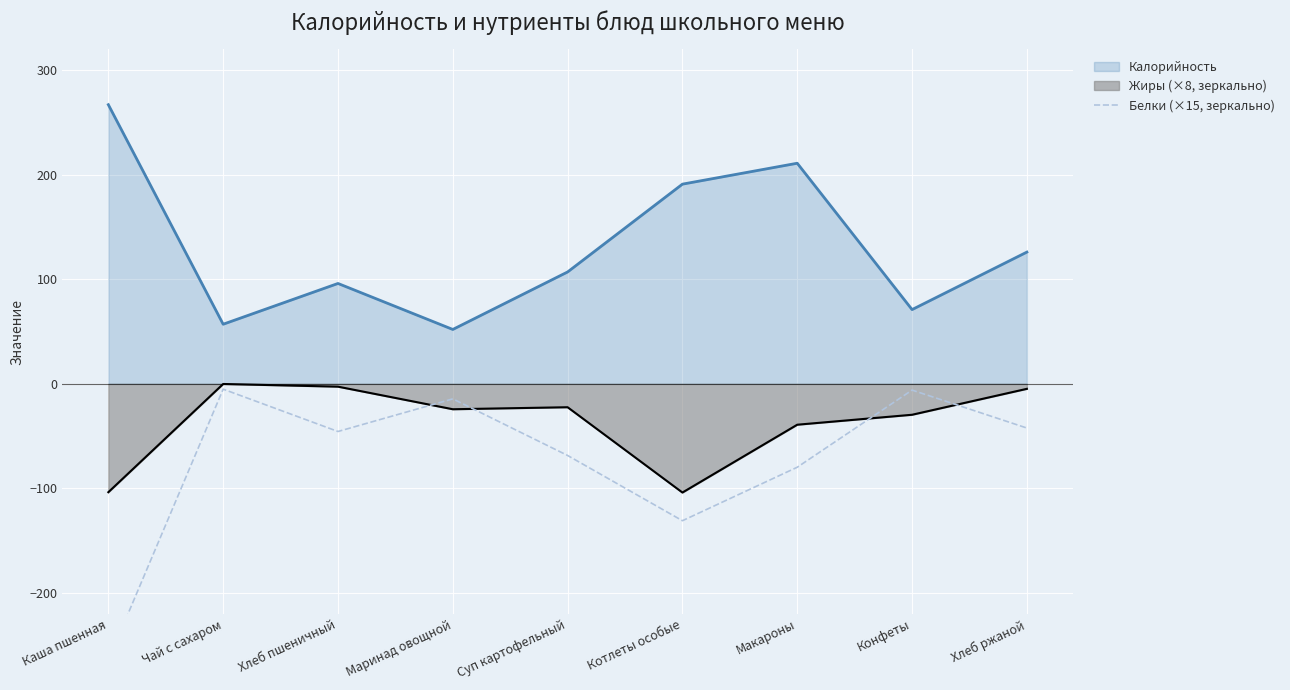

True or false: the data shows -264.4 at Каша пшенная.

True